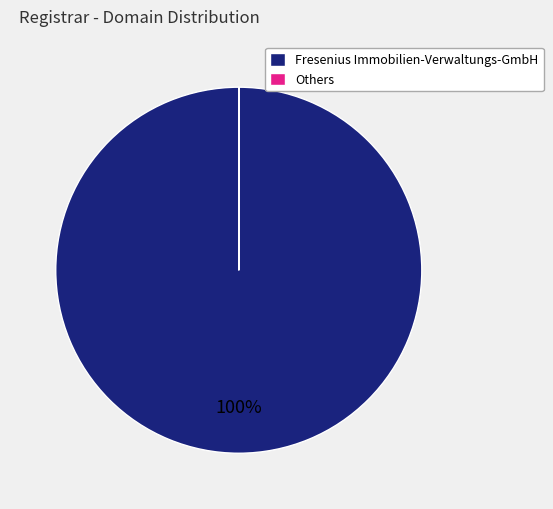

To the nearest percent, what is the difference between the largest and smallest slice percentages?

100%